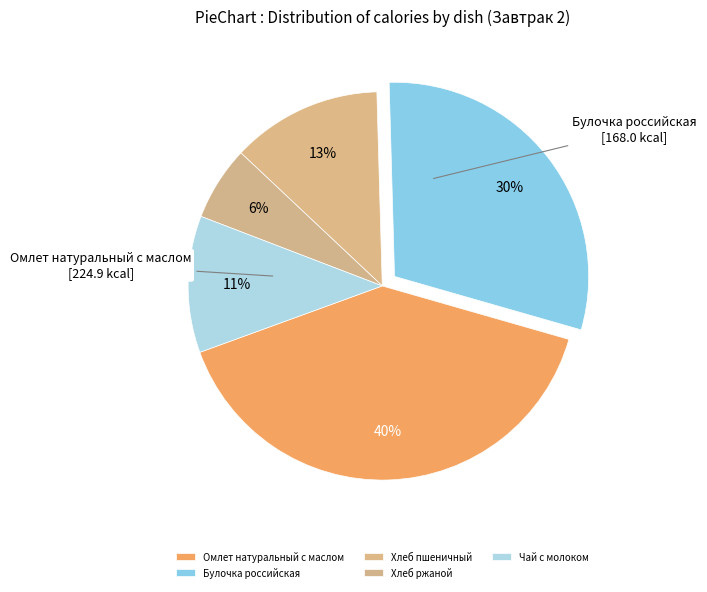

Count the number of slices in the pie.

5